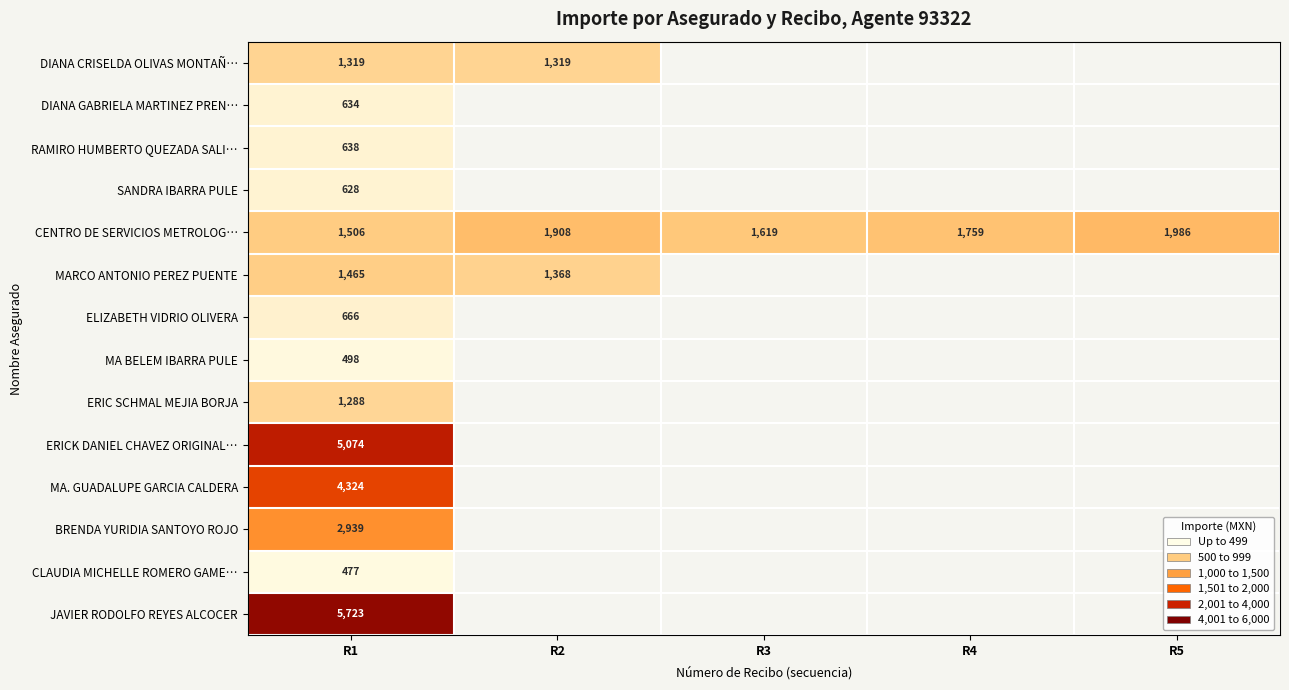

What is the minimum value for MA BELEM IBARRA PULE?

498.3